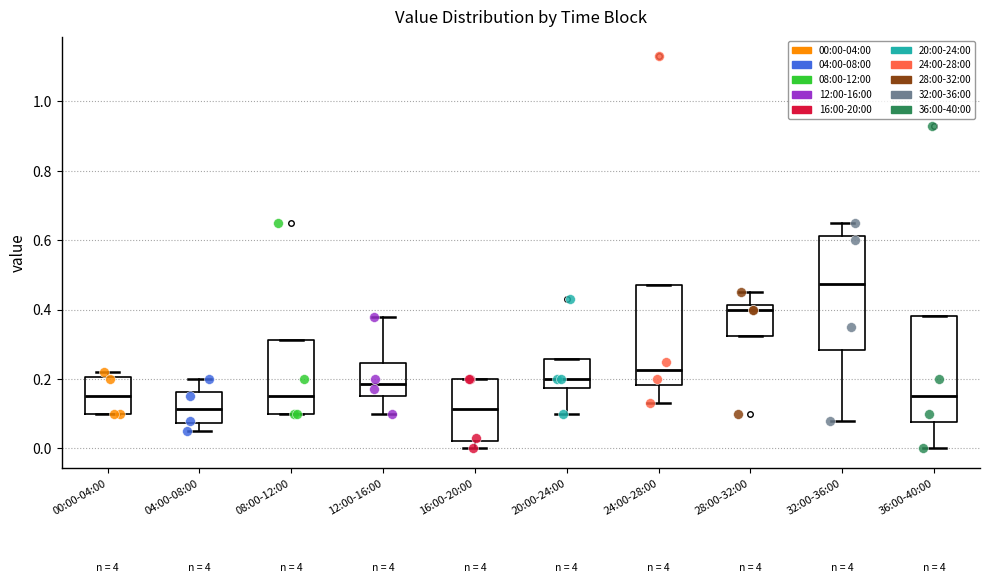

Where does the median line of the box for 28:00-32:00 sit on the y-axis? The values are not printed on the chart, so give them approximately, as read against the axis.

0.40